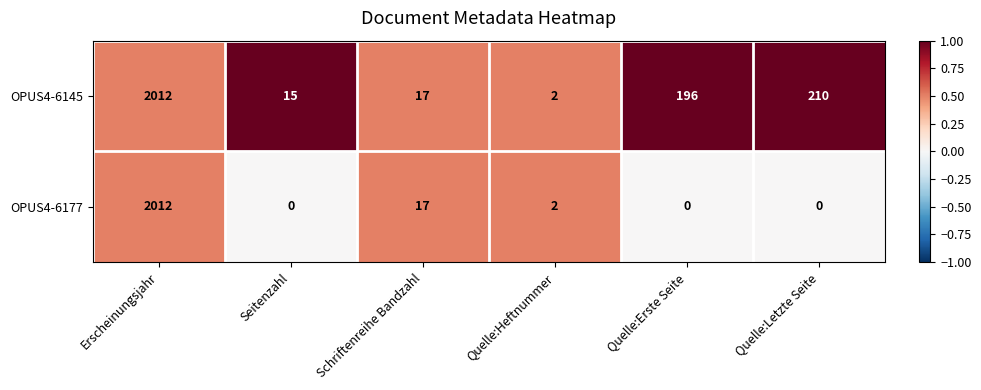

Count the number of data series in this chart.

2